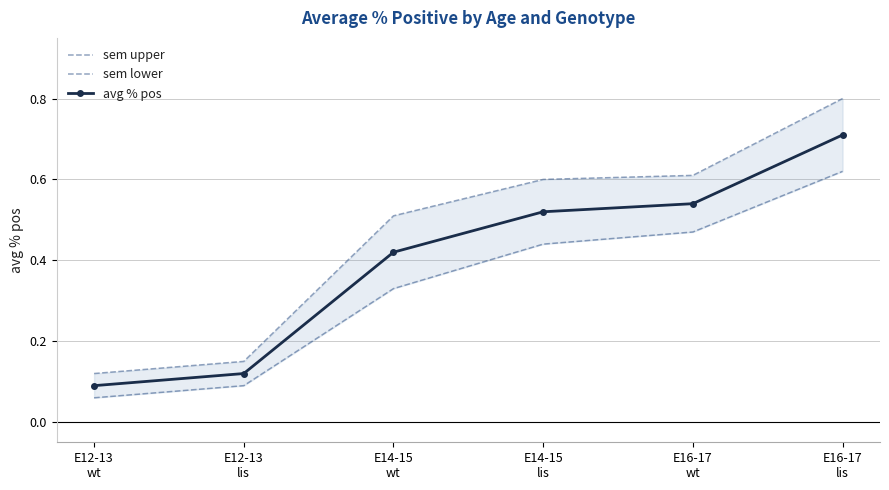

List the series in order of their overall mean, lowest first.

sem lower, avg % pos, sem upper